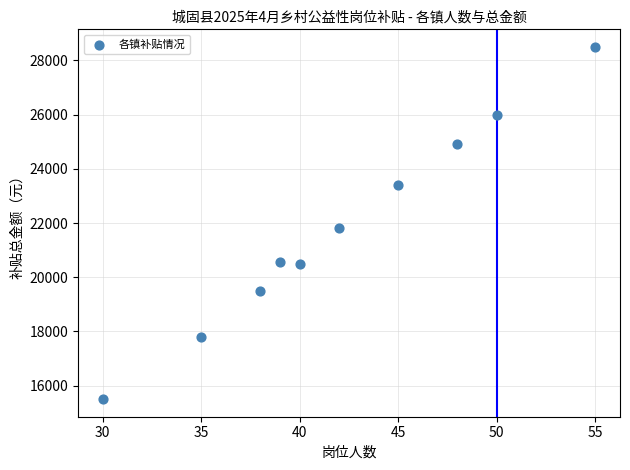

What is the range of X values (max minus min)?

25